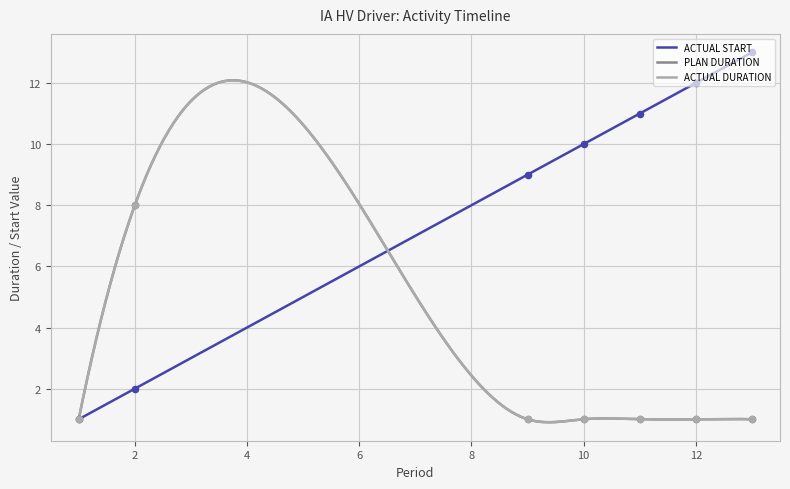

Which series has the largest total across all categories?

ACTUAL START